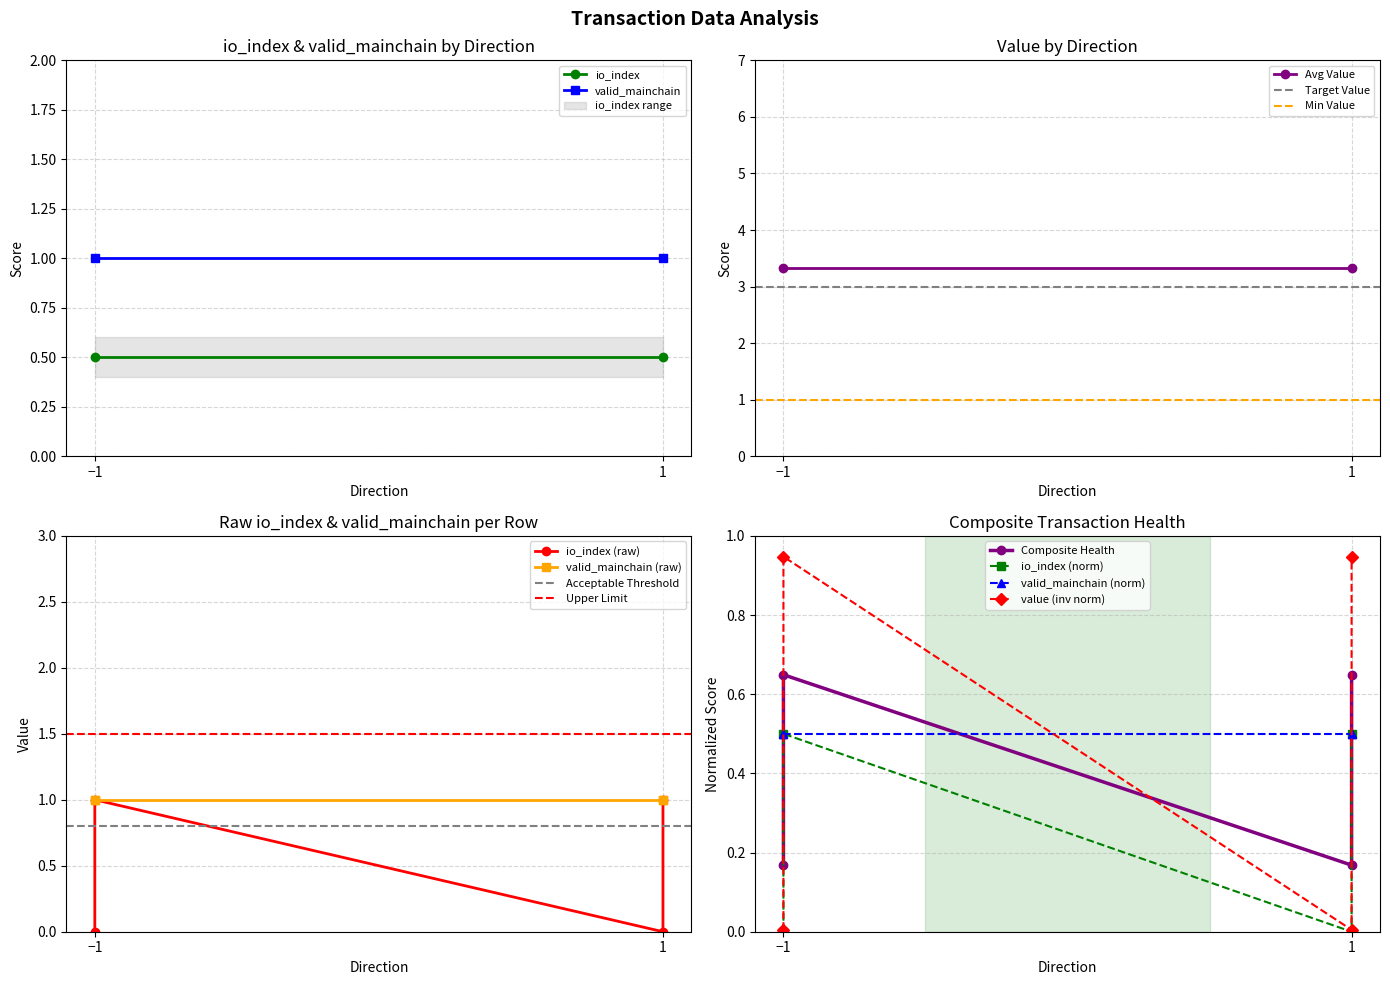

After their last crossing, which series has the higher values: value or io_index?

io_index